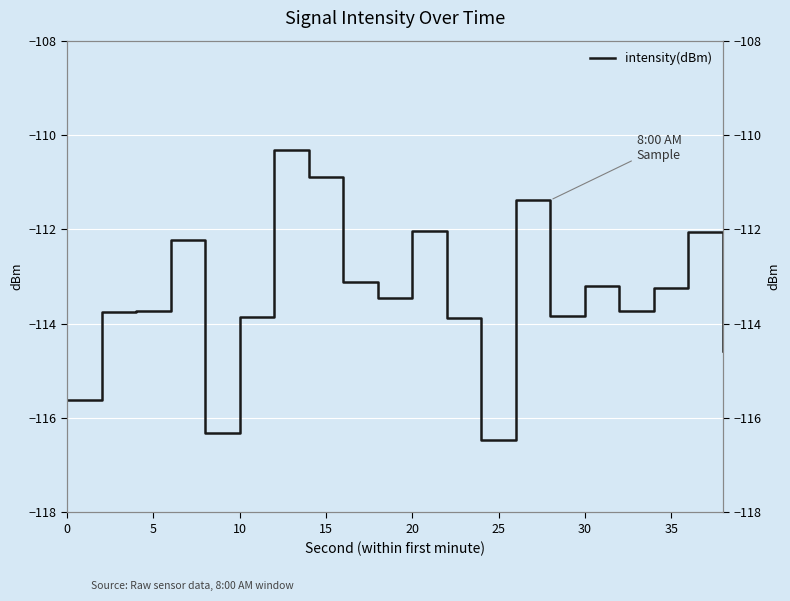

What is the value of the 7th point from the left?

-110.3